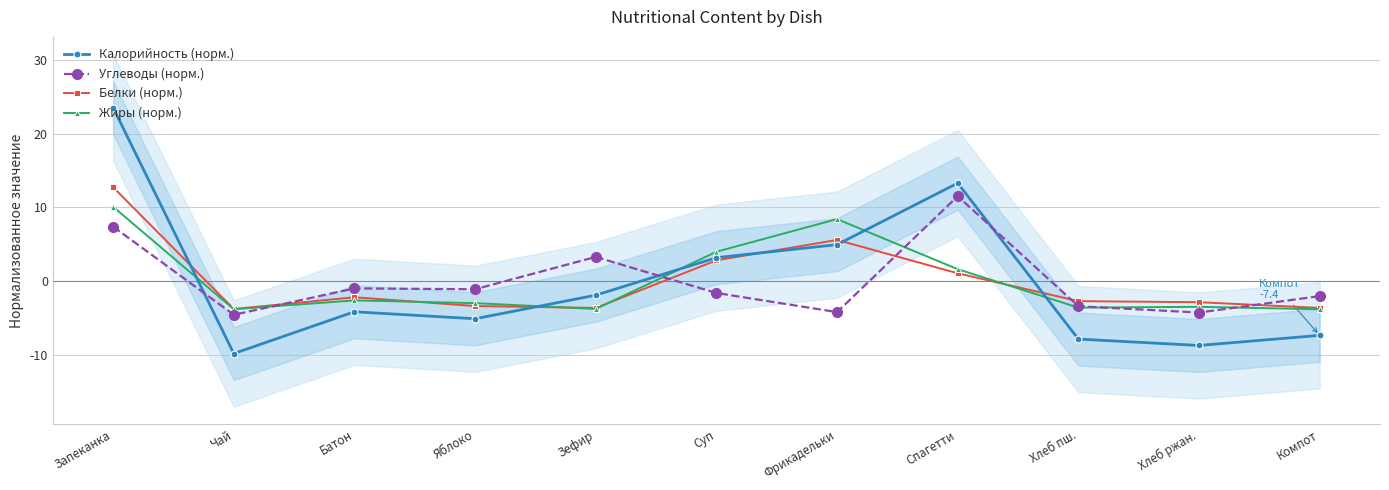

Which category has the highest value in the Белки (норм.) series?

Запеканка